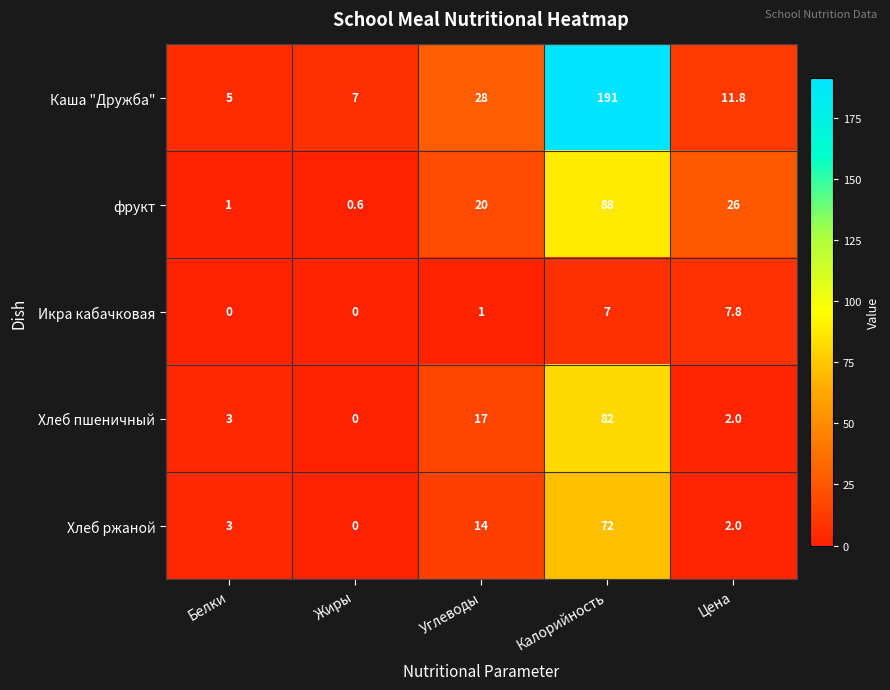

What is the difference between the фрукт values at Жиры and Цена?

25.4